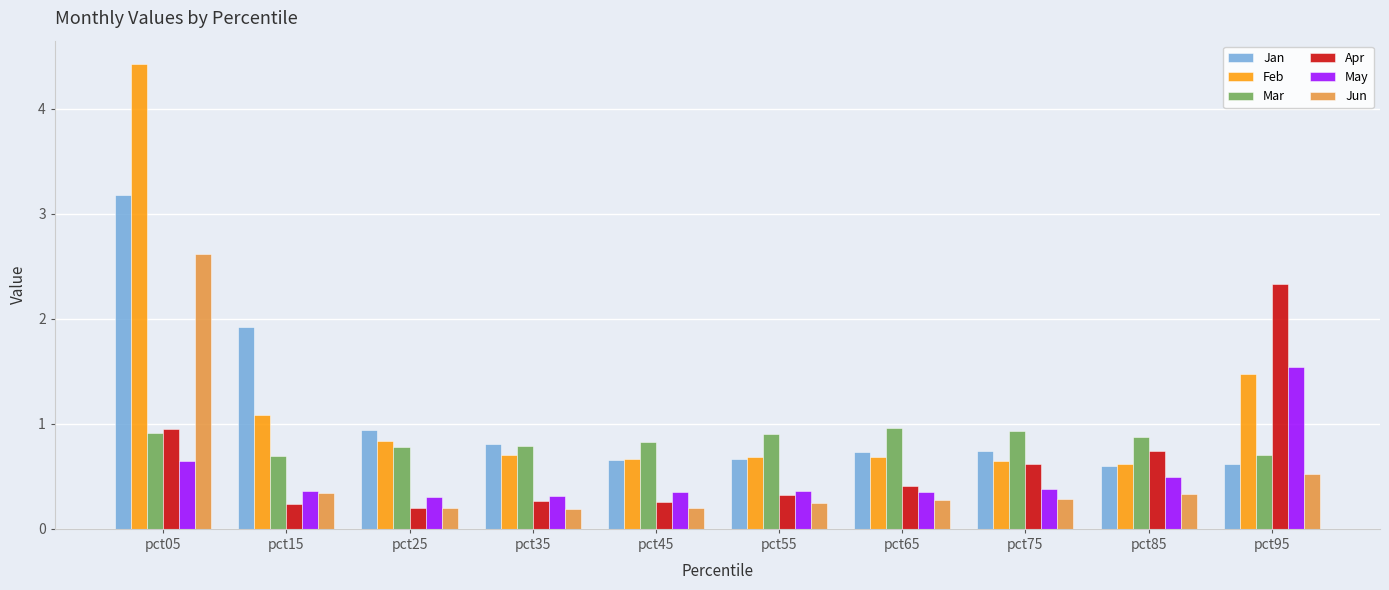

What is the value of the Jan bar at the 3rd from the left?

0.9